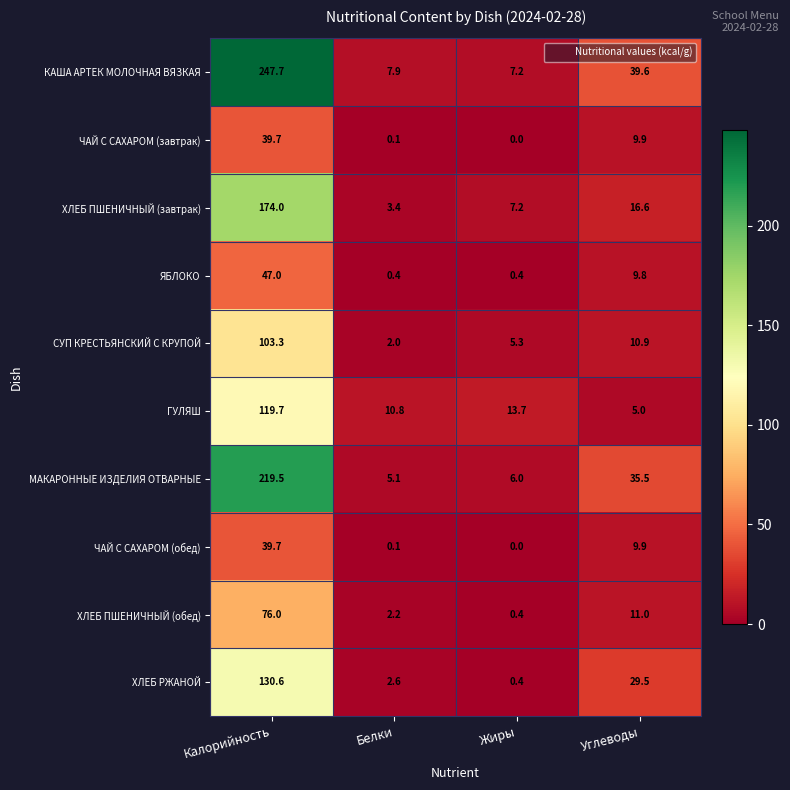

What is the sum of the ЯБЛОКО values at Белки and Жиры?

0.8